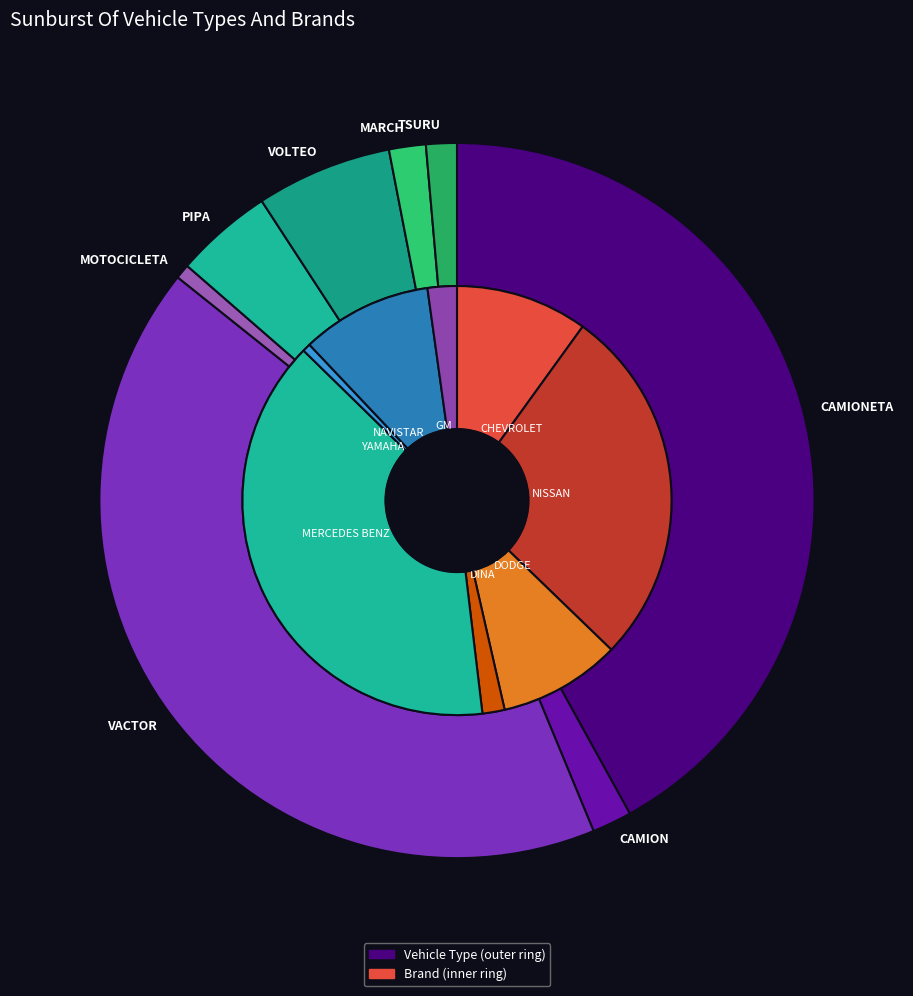

Is the sum of MARCH and CAMIONETA greater than half?

No